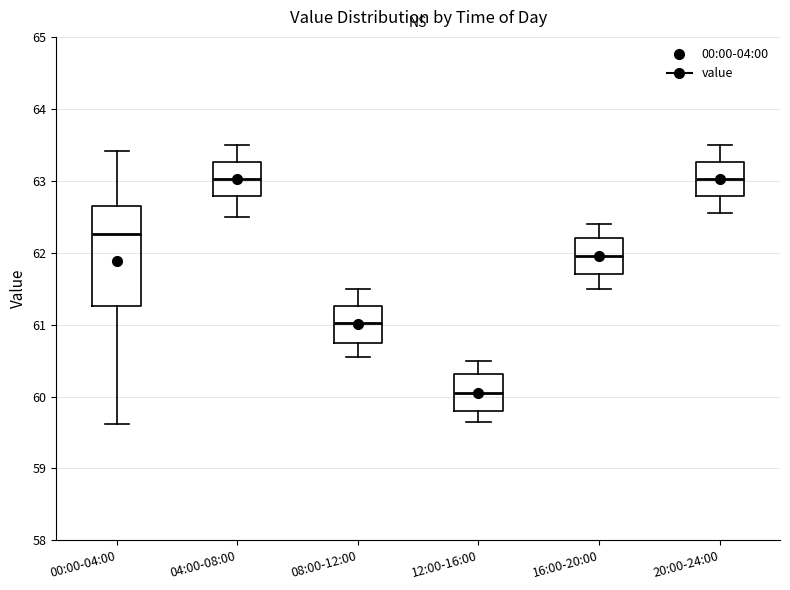

Where is the upper edge of the box for 16:00-20:00 on the y-axis? The values are not printed on the chart, so give them approximately, as read against the axis.

62.2